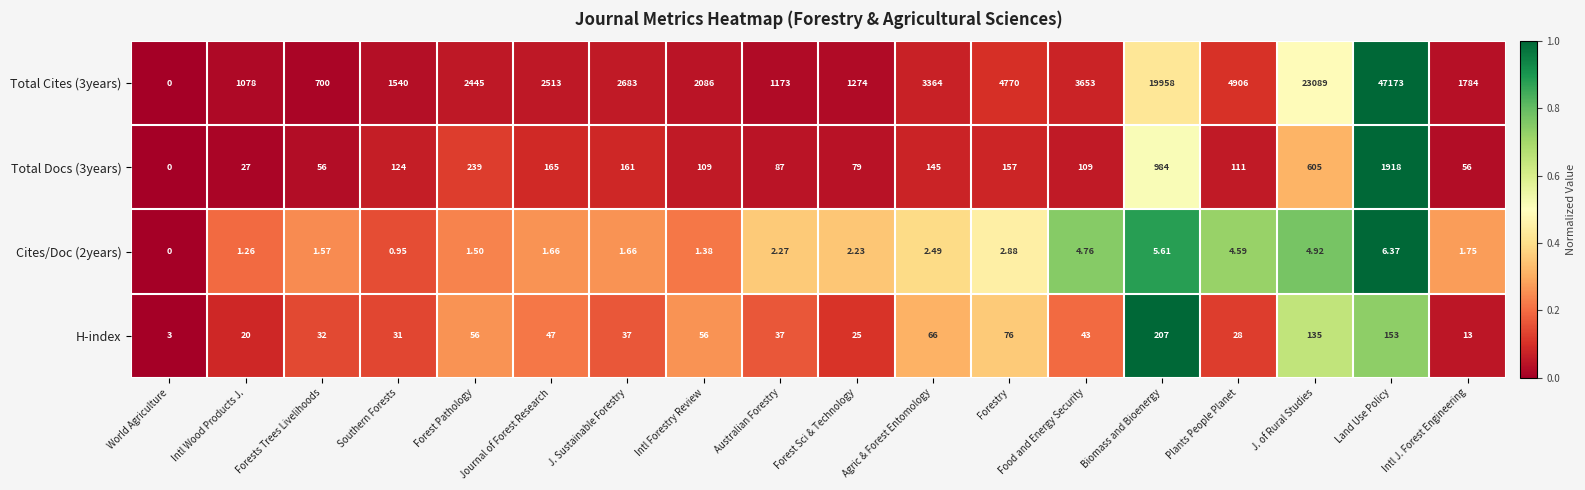

What is the greatest value displayed?

47173.0